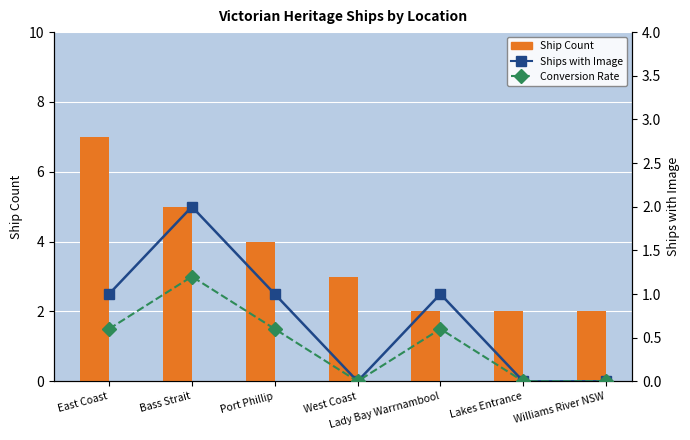

Between Port Phillip and Williams River NSW, which series saw the biggest shift?

Ship Count